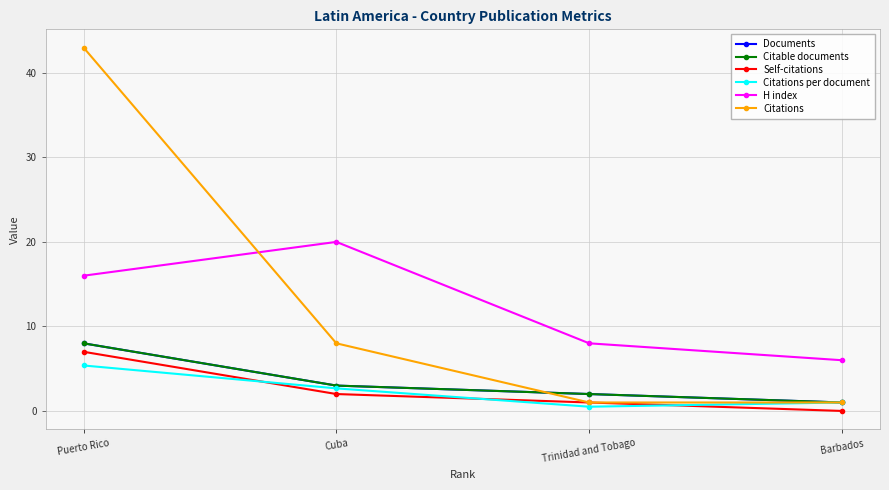

Which category has the highest value in the Self-citations series?

Puerto Rico